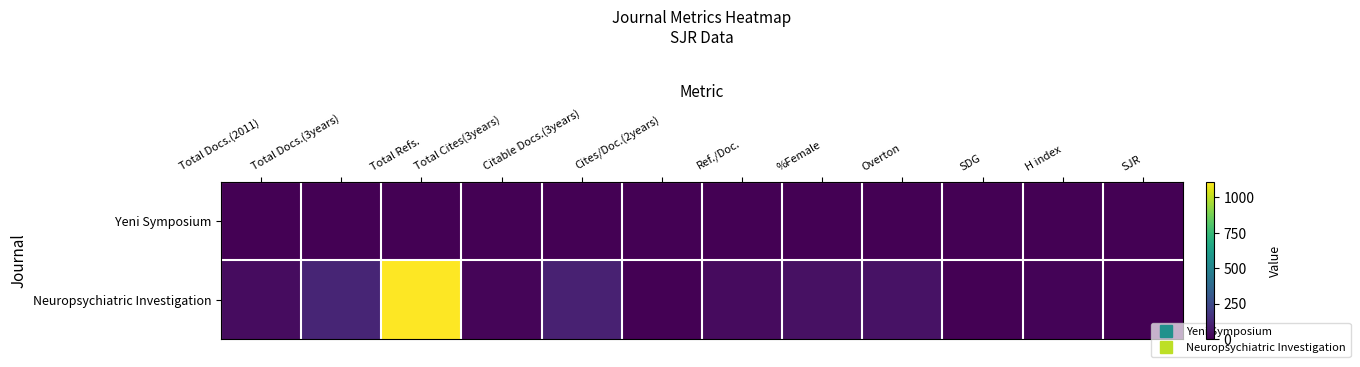

At which category is the sum across all series the highest?

Total Refs.